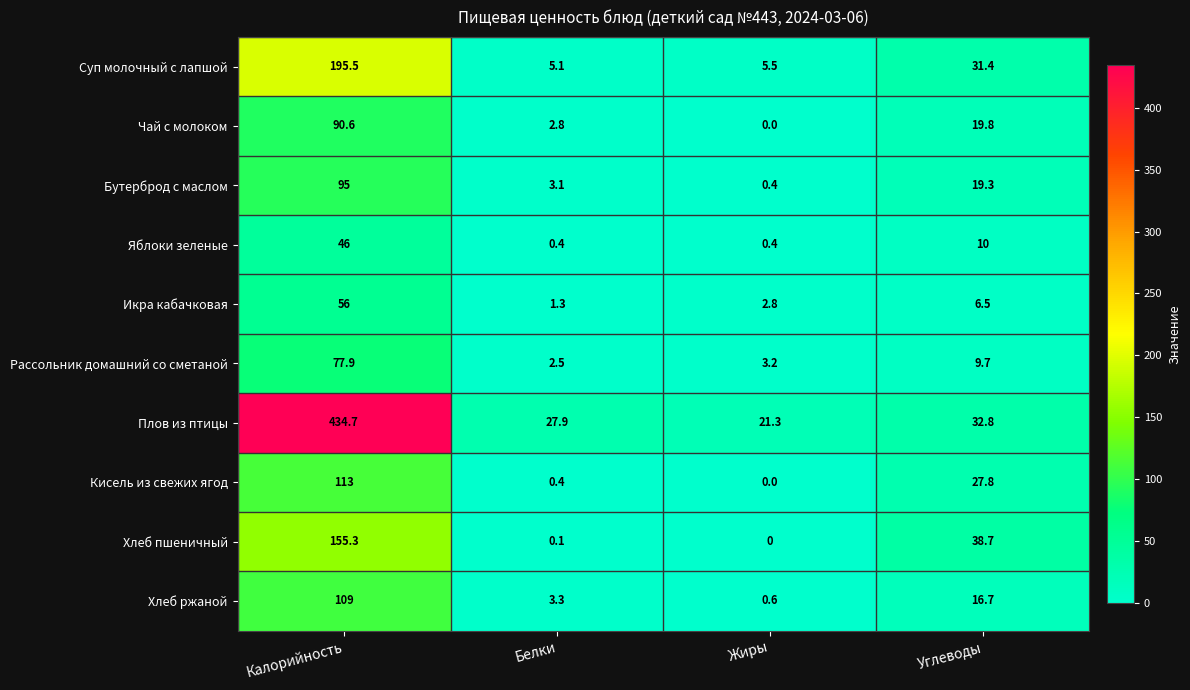

What is the average value of the Хлеб ржаной series?

32.4